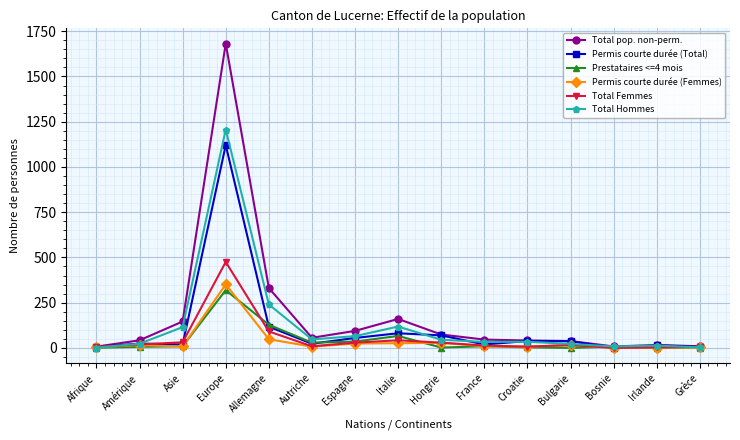

At which label does Prestataires <=4 mois reach its peak?

Europe